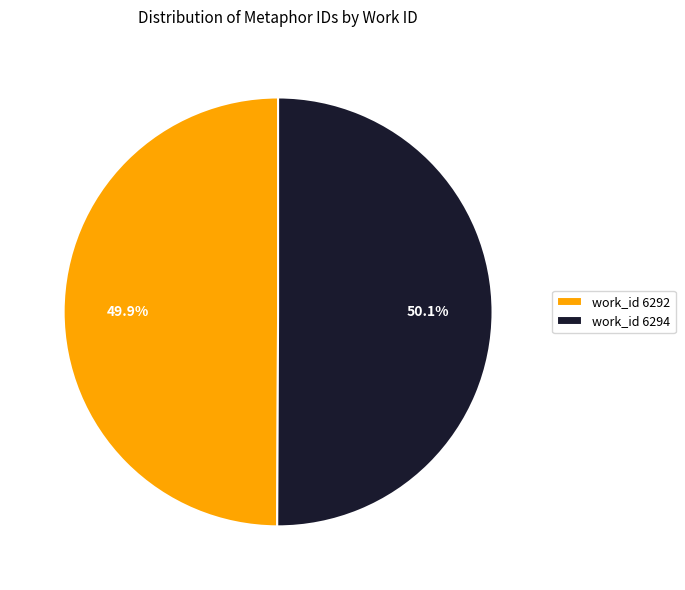

What is the ratio of the value at work_id 6292 to the value at work_id 6294?

1.0